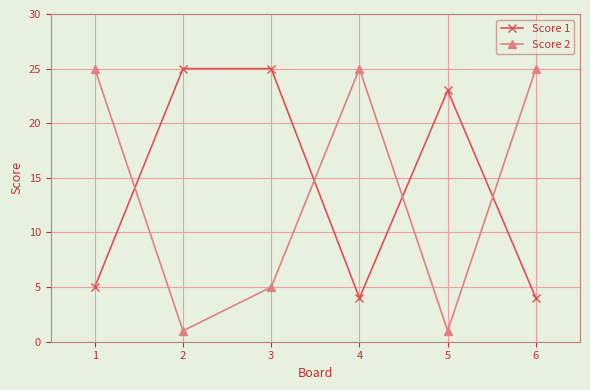

At how many categories does at least one series exceed 17?

6